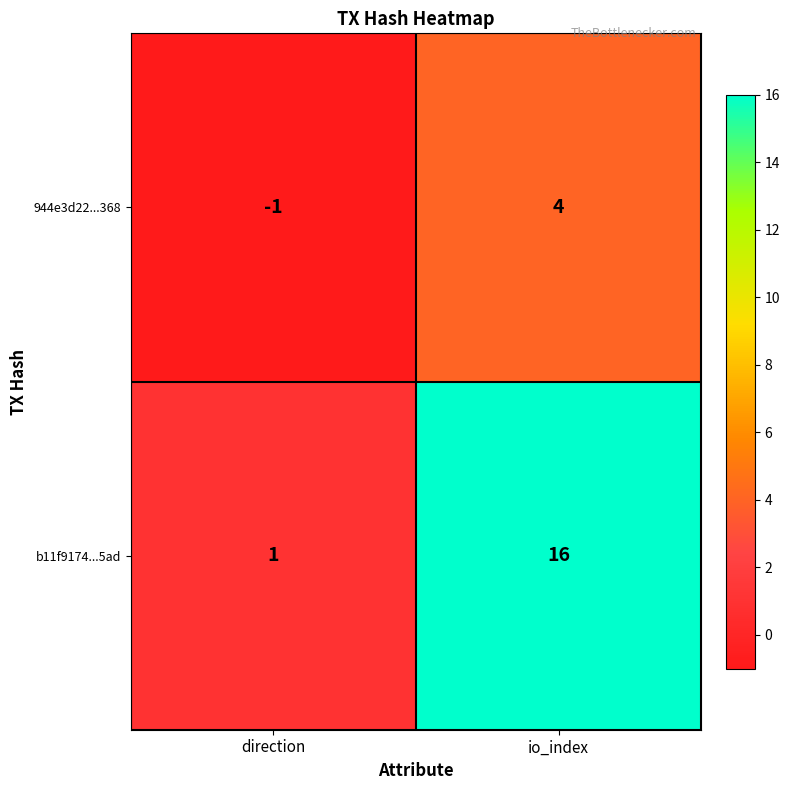

Reading right to left, what are all the values shown in this chart?

944e3d22...368: 4	-1
b11f9174...5ad: 16	1